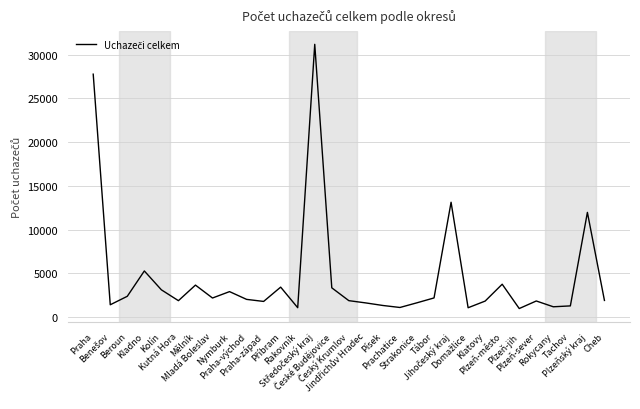

What is the greatest value displayed?

31177